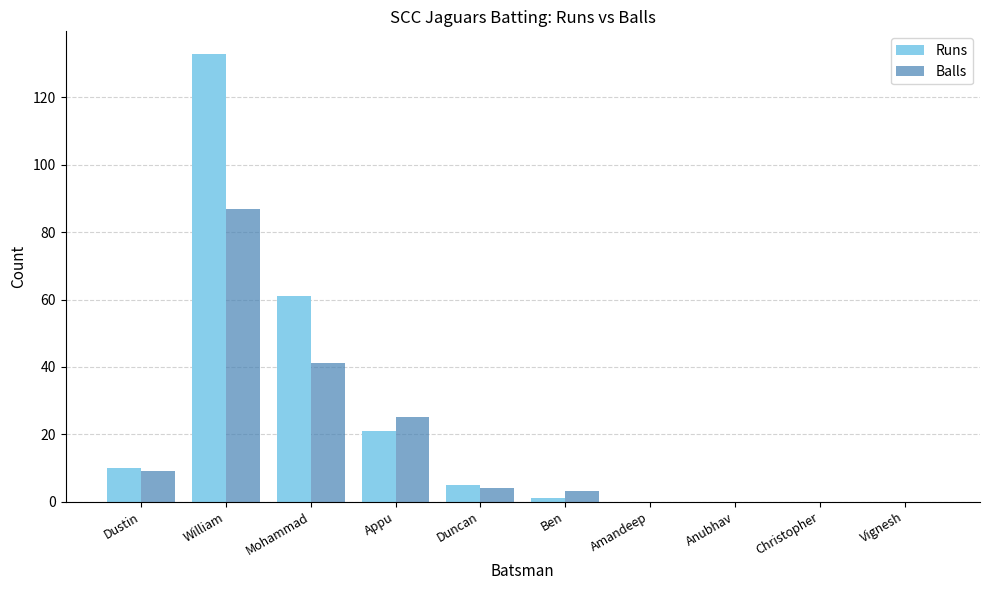

What is the total value across all series at William?

220